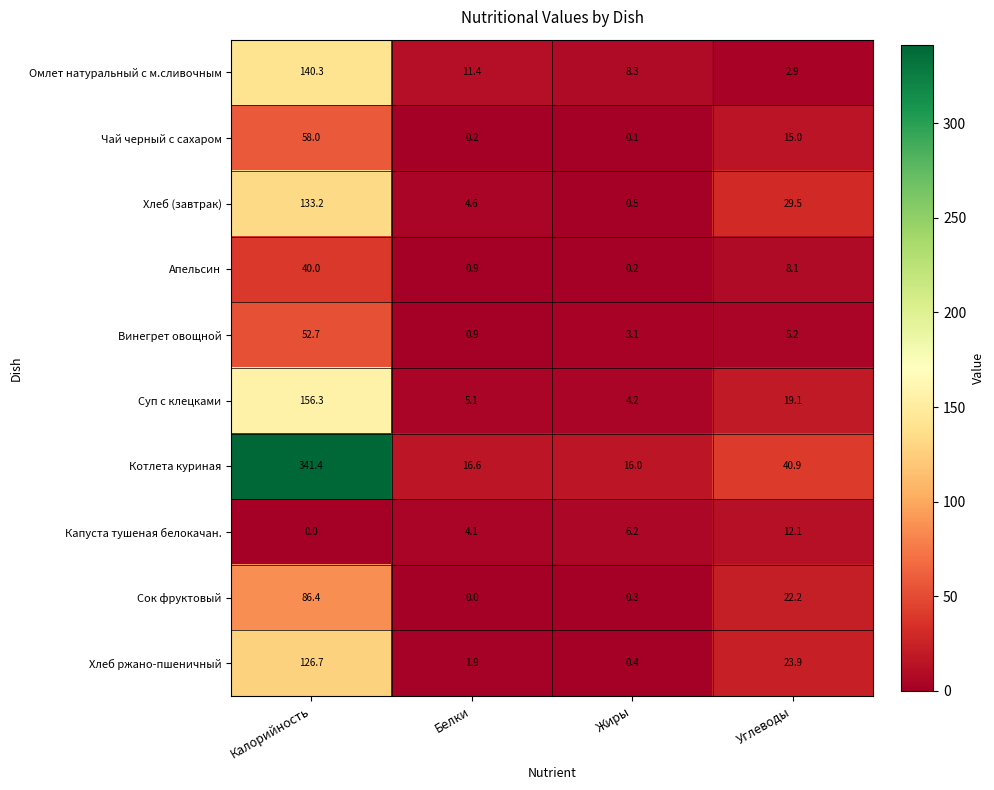

What is the difference between the maximum and minimum values in the Хлеб ржано-пшеничный series?

126.3